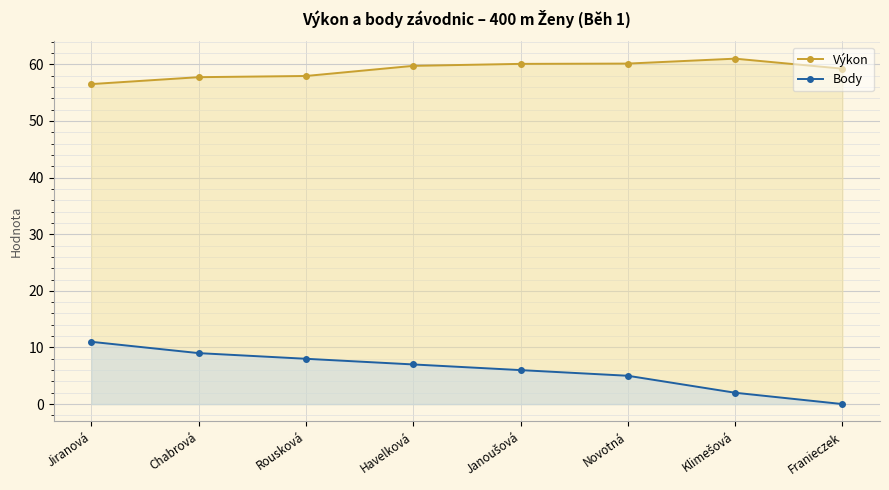

What are all the series names shown in the legend?

Výkon, Body